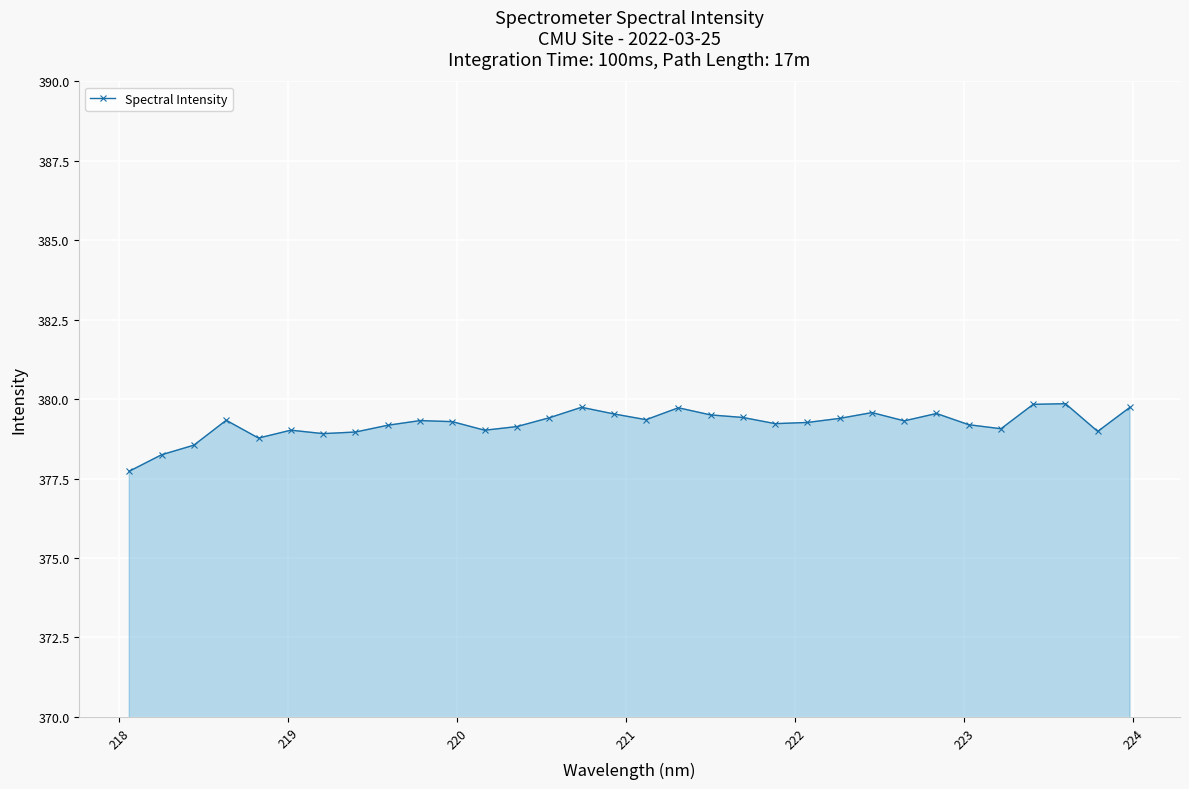

How many distinct data groups are displayed?

1